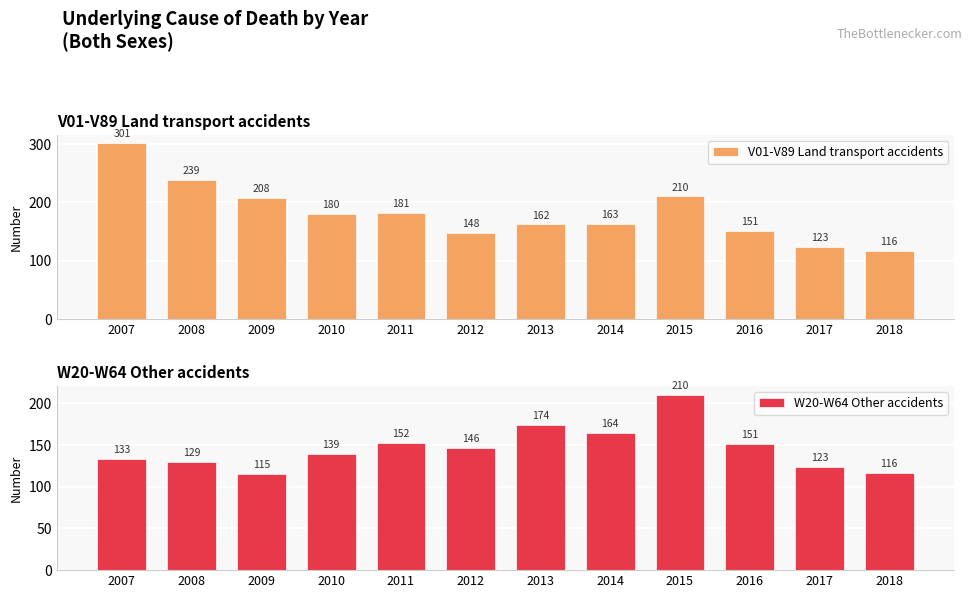

At 2010, list the series in order from smallest to largest.

W20-W64 Other accidents, V01-V89 Land transport accidents